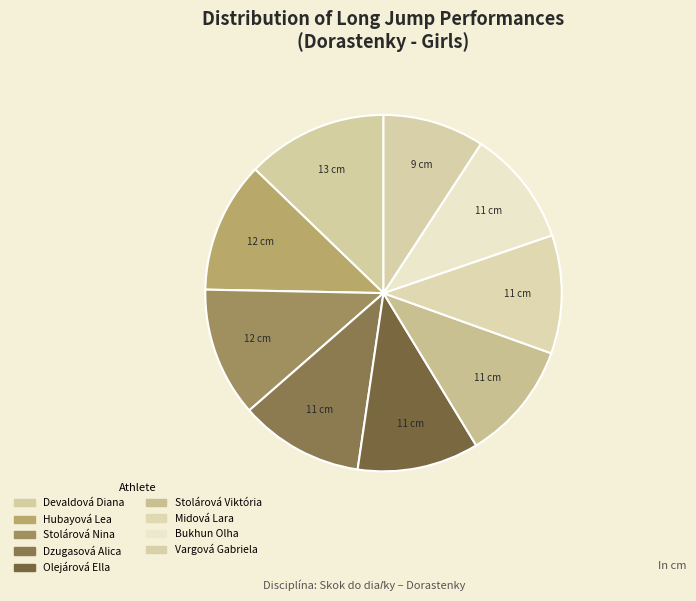

Is Dzugasová Alica the majority of the pie?

No